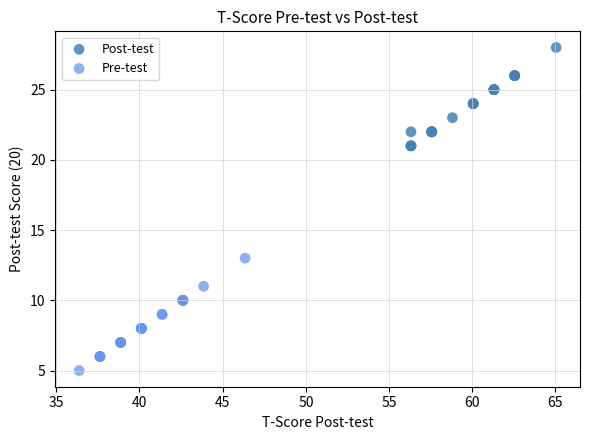

What are all the series names shown in the legend?

Post-test, Pre-test